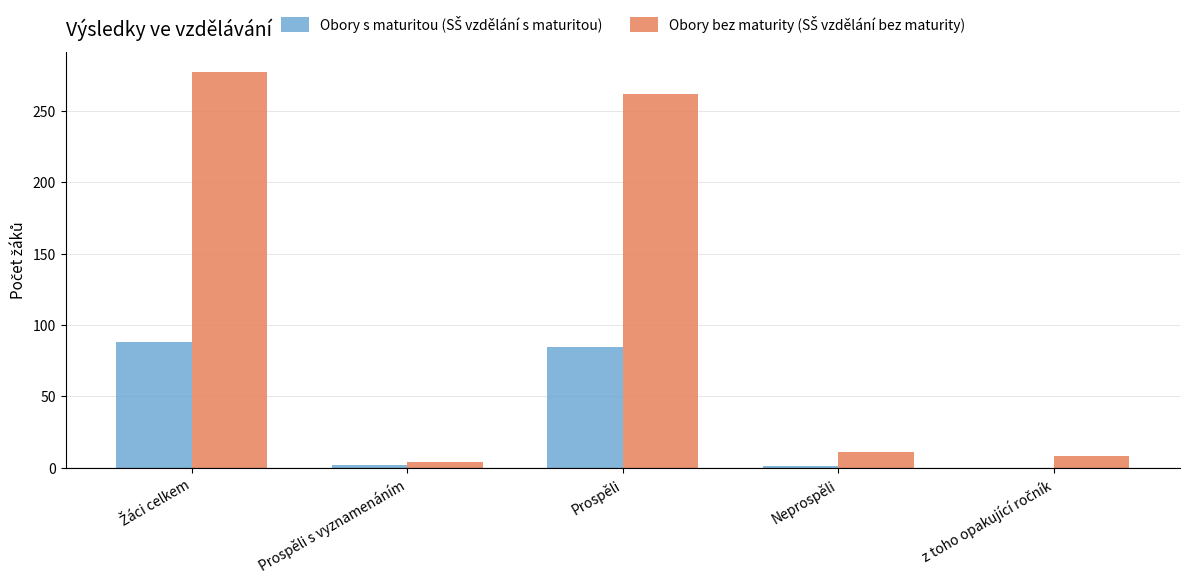

How many categories are shown in the chart?

5